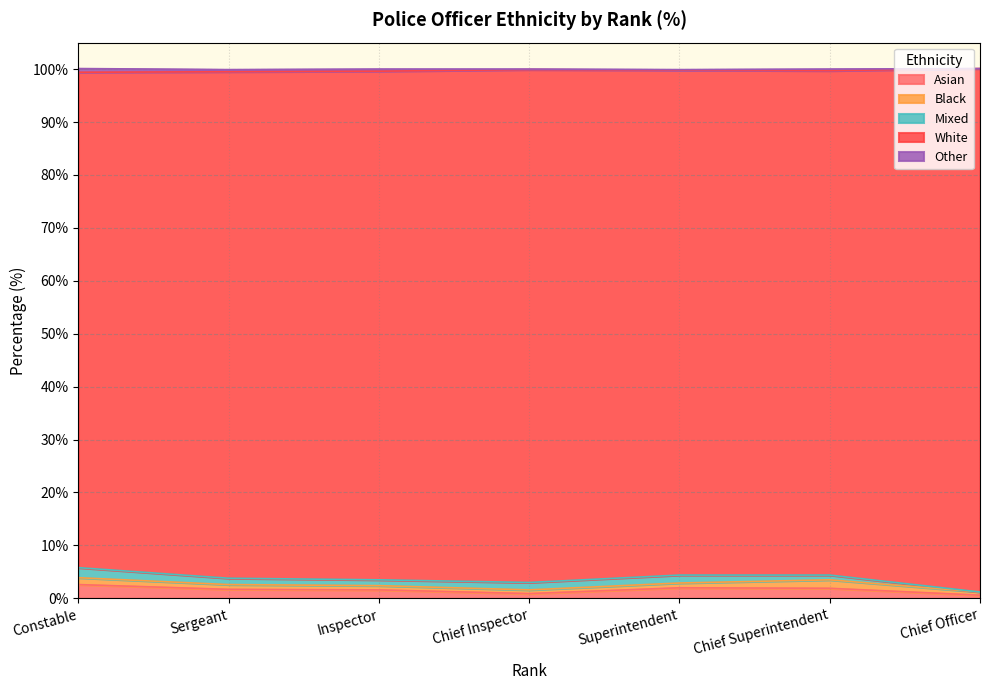

How many values in the Asian series are below 1?

2